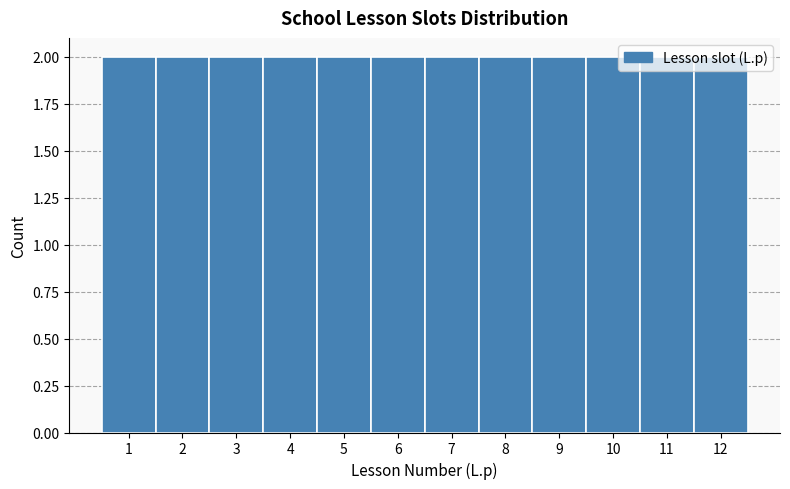

Reading left to right, list every bar in this chart as the range it spans on the x-axis followed by its height. The values are not printed on the chart, so give them approximately, as read against the axis.

0.5 to 1.5: 2
1.5 to 2.5: 2
2.5 to 3.5: 2
3.5 to 4.5: 2
4.5 to 5.5: 2
5.5 to 6.5: 2
6.5 to 7.5: 2
7.5 to 8.5: 2
8.5 to 9.5: 2
9.5 to 10.5: 2
10.5 to 11.5: 2
11.5 to 12.5: 2